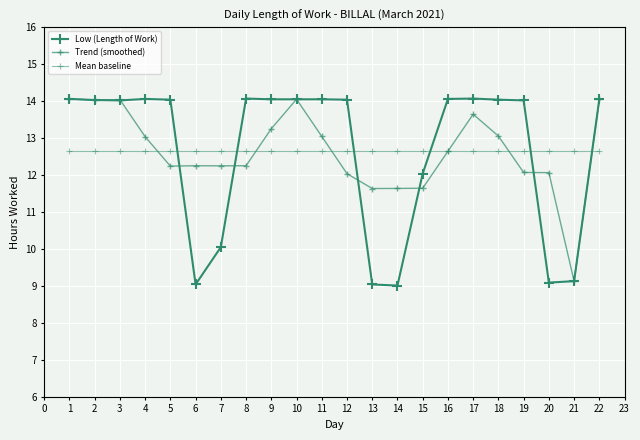

True or false: Trend (smoothed) has a value of 2.3 at 19.

False